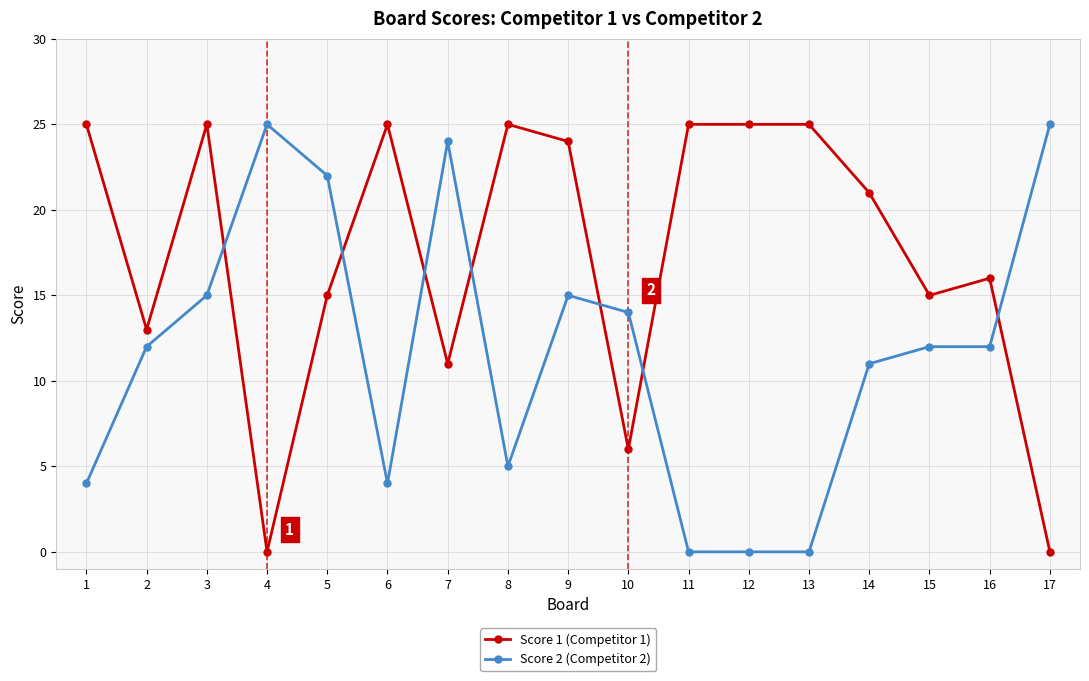

What are all the series names shown in the legend?

Score 1 (Competitor 1), Score 2 (Competitor 2)